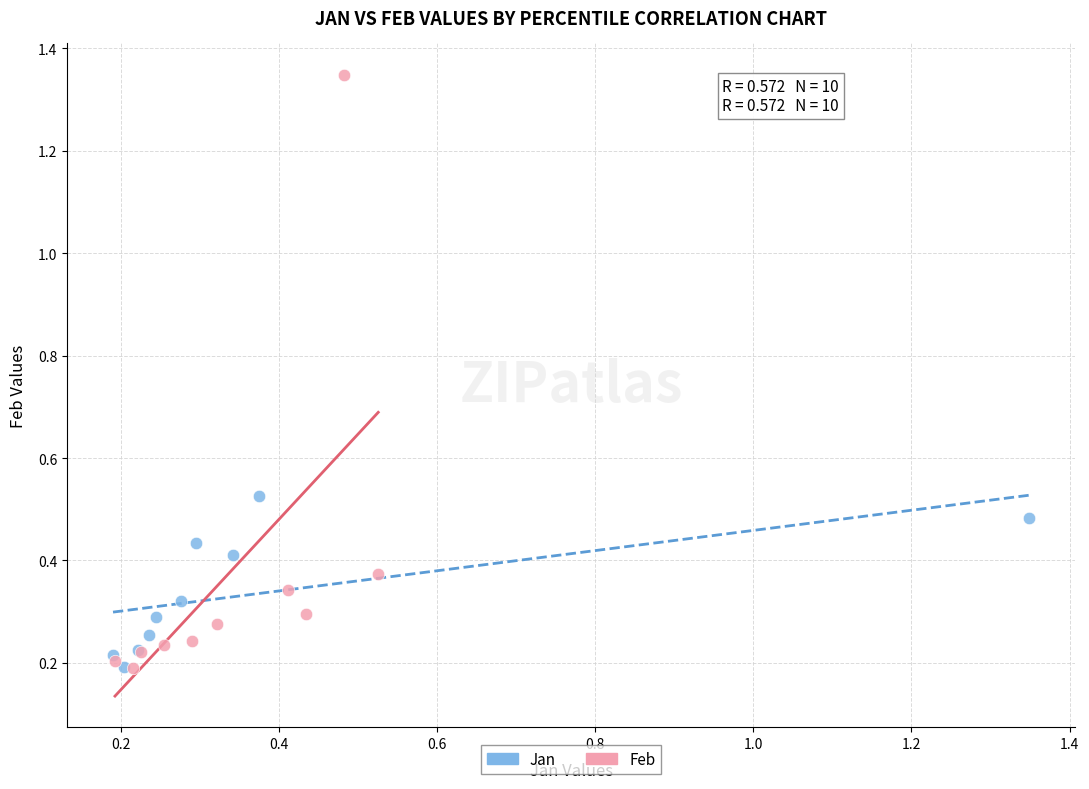

Which series reaches the maximum Y coordinate?

Feb